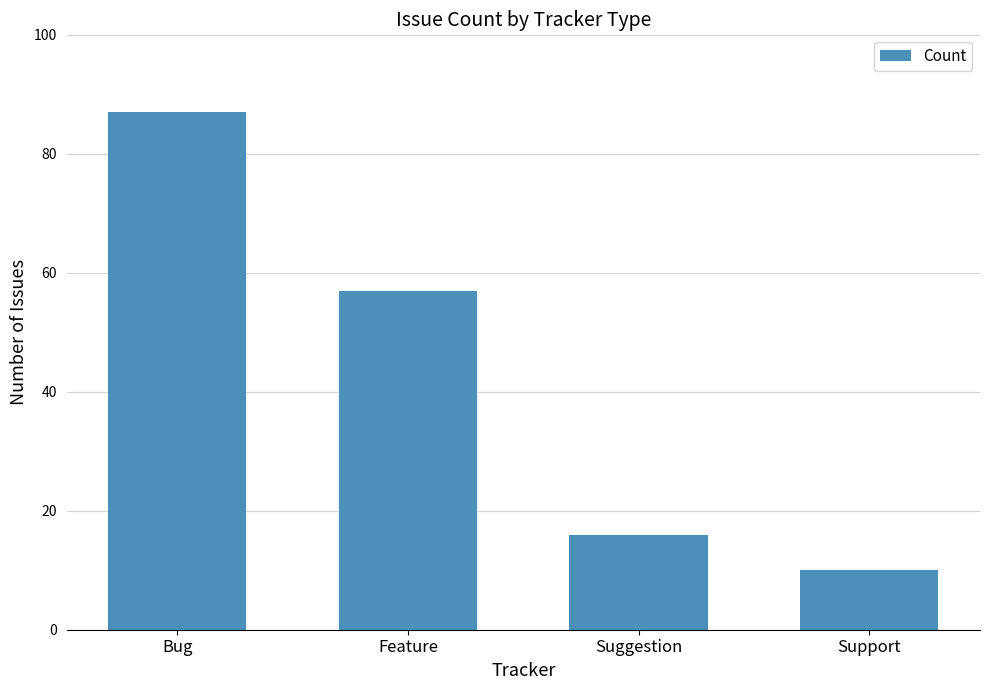

Reading right to left, list all the values displayed in this chart.

10	16	57	87